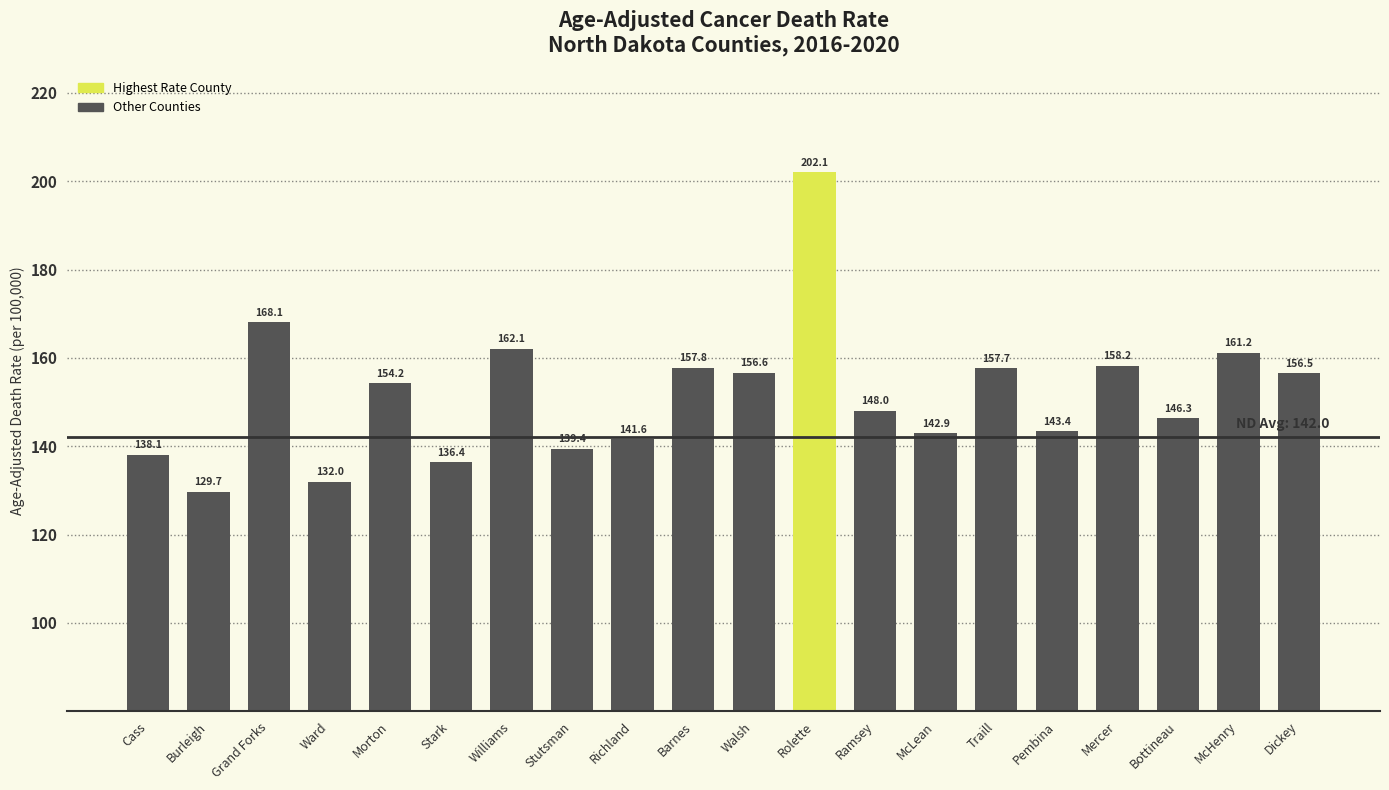

What is the label of the 6th bar from the right?

Traill